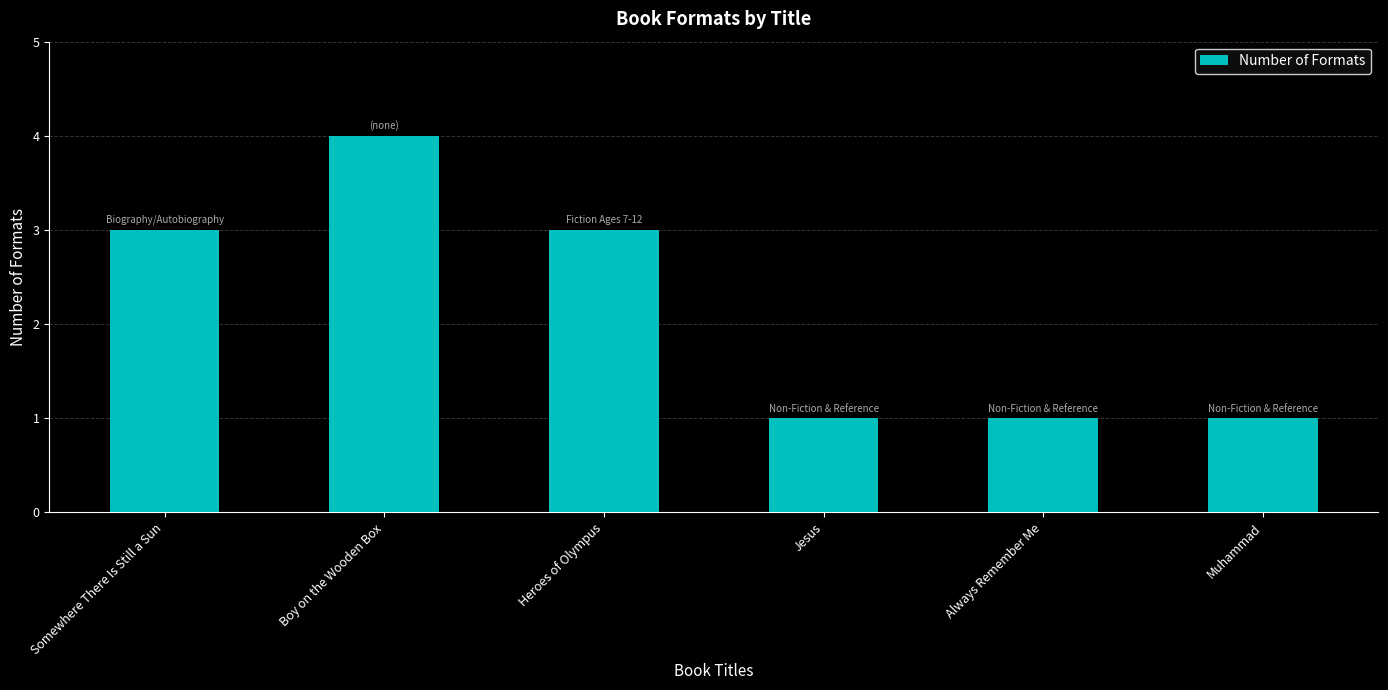

True or false: the data shows 4 at Boy on the Wooden Box.

True